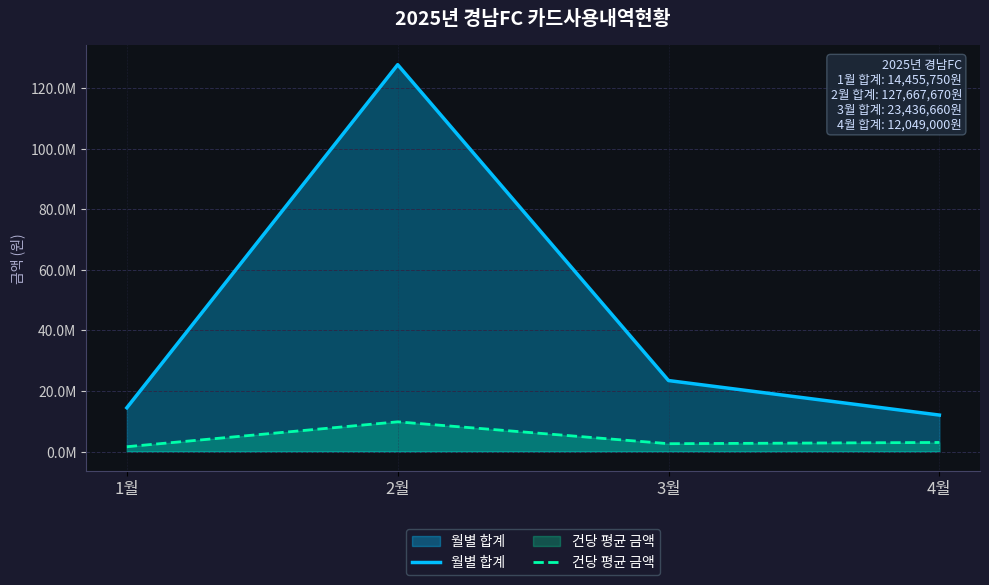

Is it true that 월별 합계 equals 23436660.0 at 3월?

True